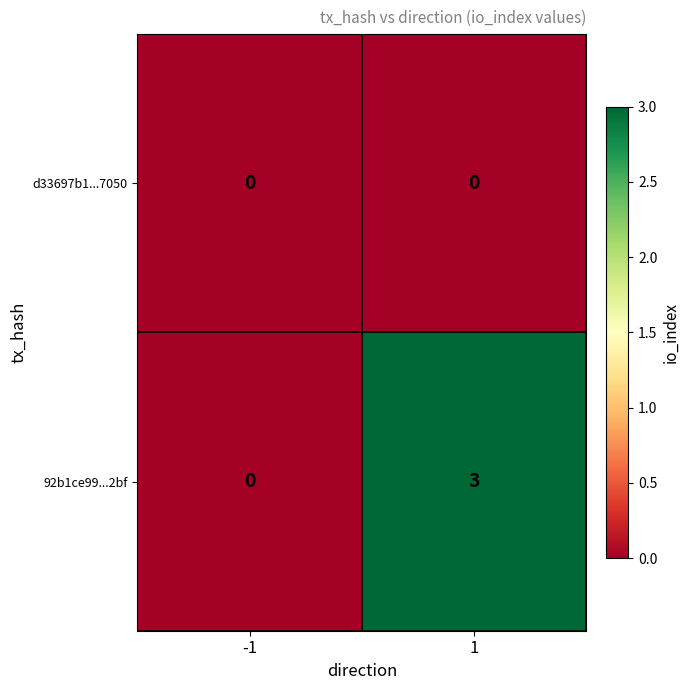

Rank the series by their maximum value, from lowest to highest.

d33697b1...7050, 92b1ce99...2bf